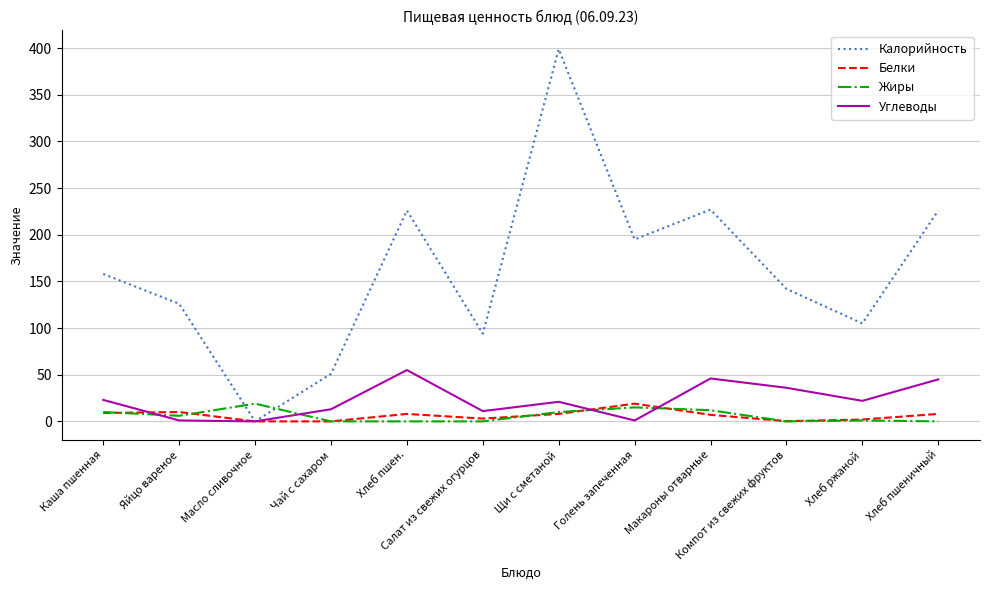

How many intersections are there between Жиры and Углеводы?

4